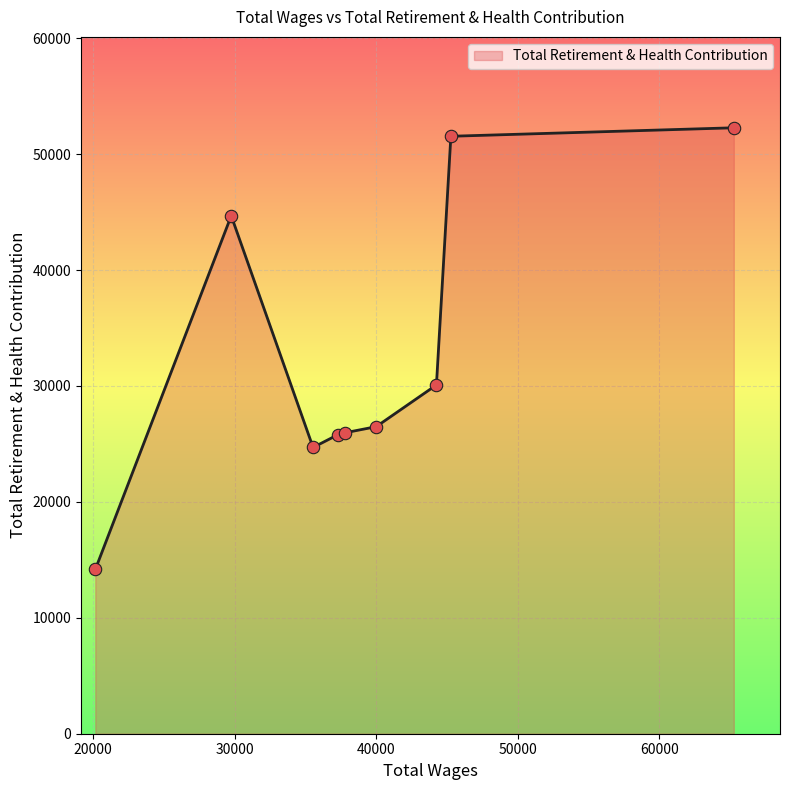

What is the minimum value shown in the chart?

14167